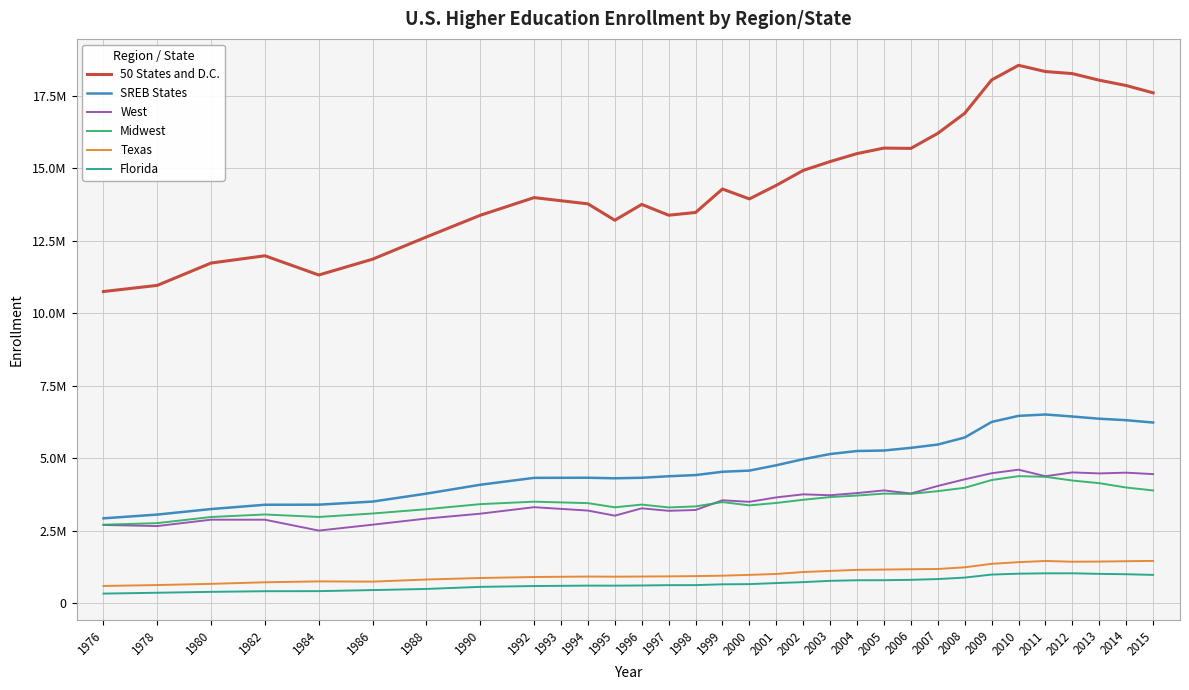

What are all the series names shown in the legend?

50 States and D.C., SREB States, West, Midwest, Texas, Florida